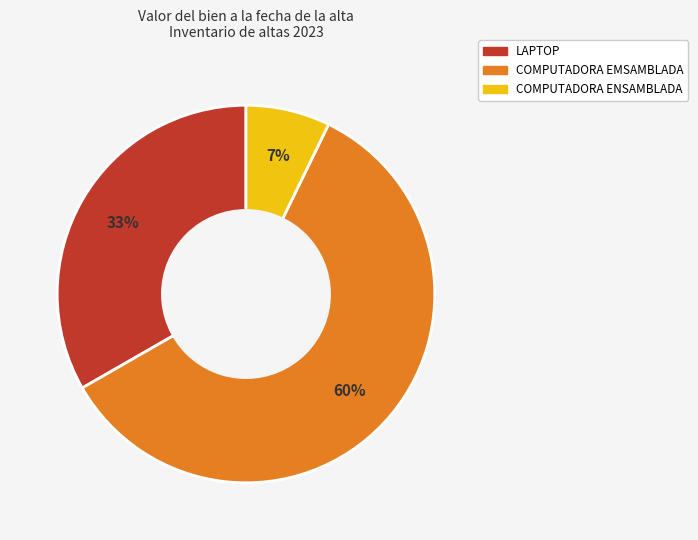

Which category accounts for the majority?

COMPUTADORA EMSAMBLADA